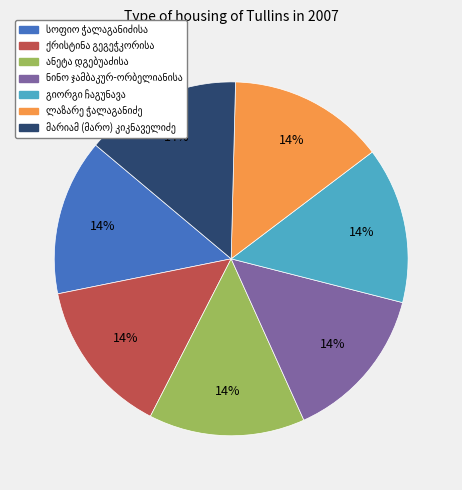

To the nearest percent, what is the average slice percentage?

14%